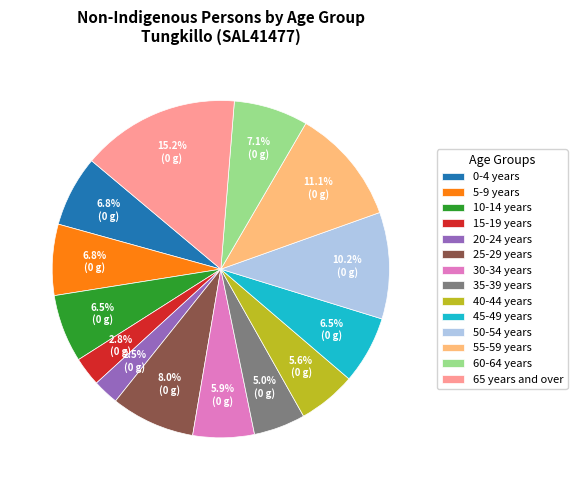

Is there any slice that represents more than half of the pie?

No